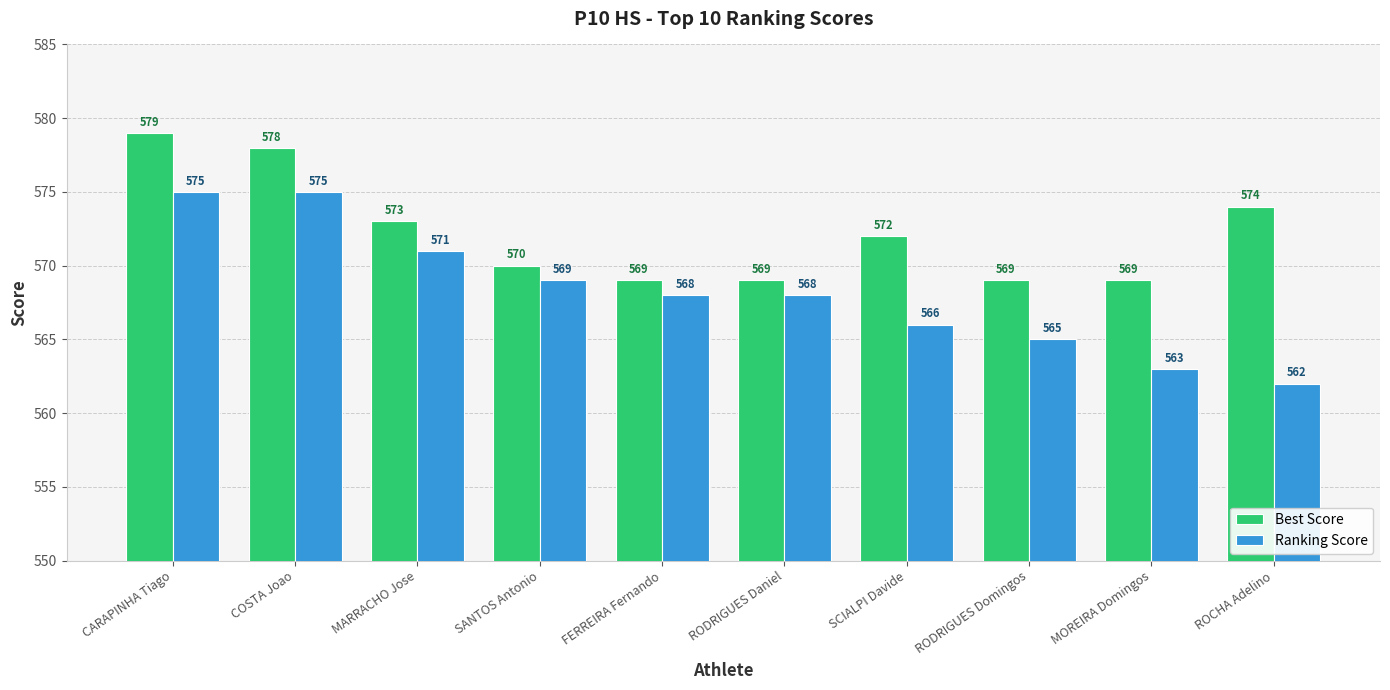

The value of Ranking Score at CARAPINHA Tiago is 190. True or false?

False